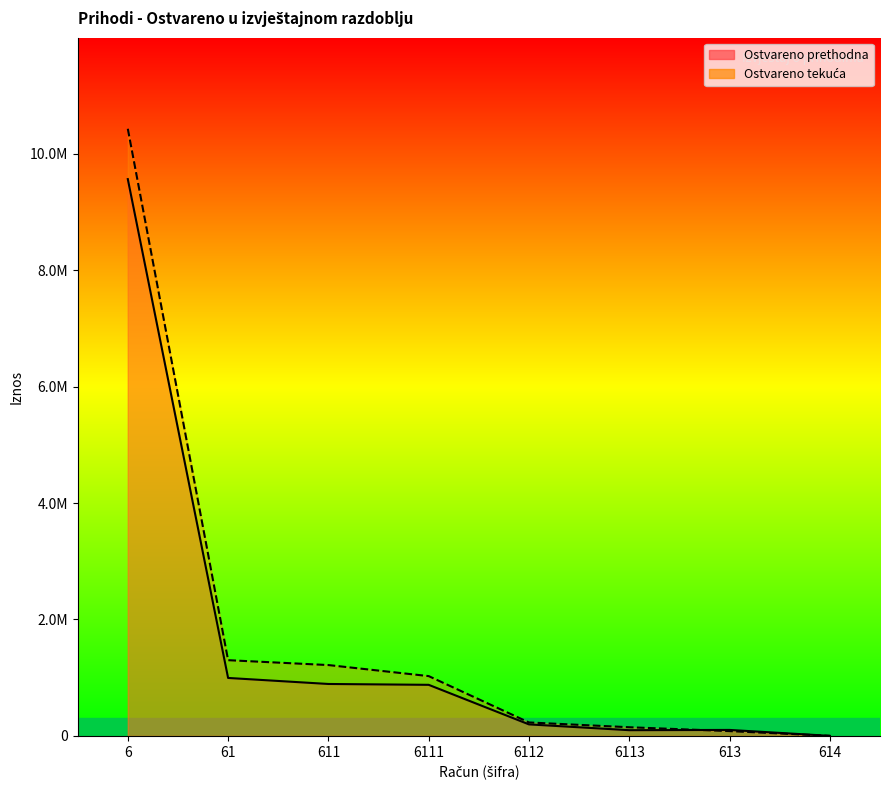

True or false: Ostvareno prethodna and Ostvareno tekuća cross at least once.

True